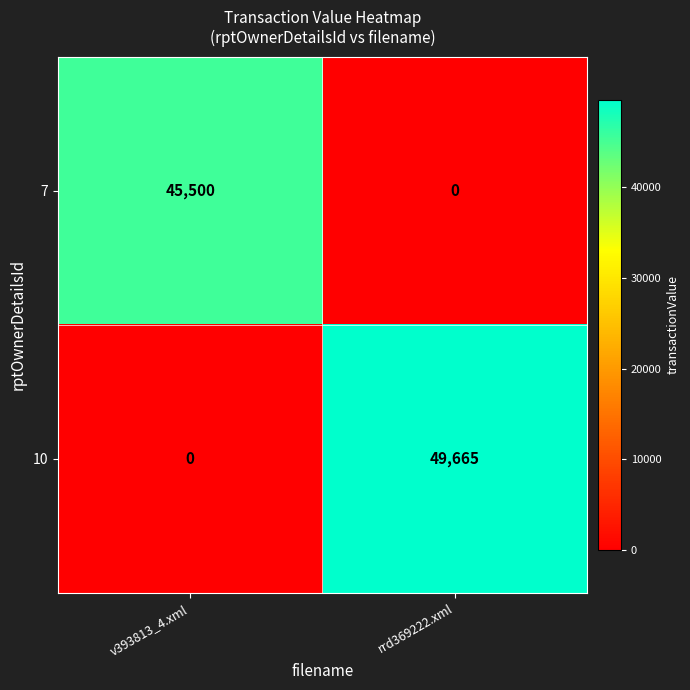

Rank the series by their maximum value, from highest to lowest.

10, 7